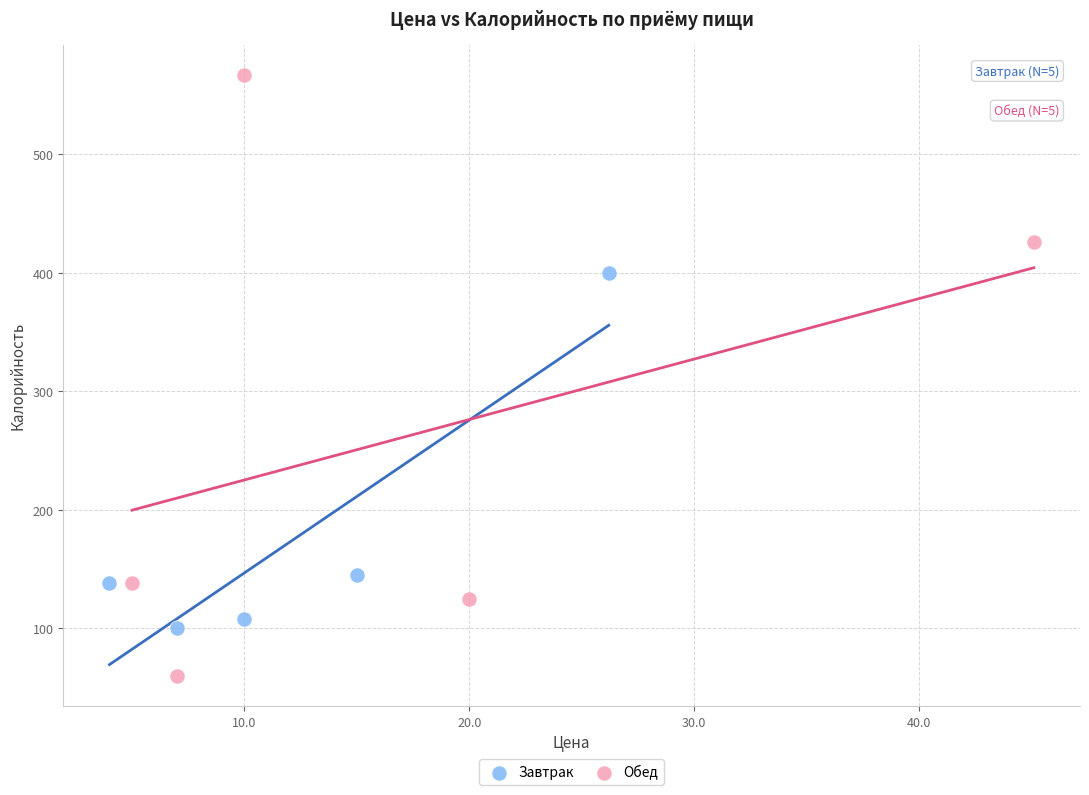

Which series contains the highest Y value?

Обед